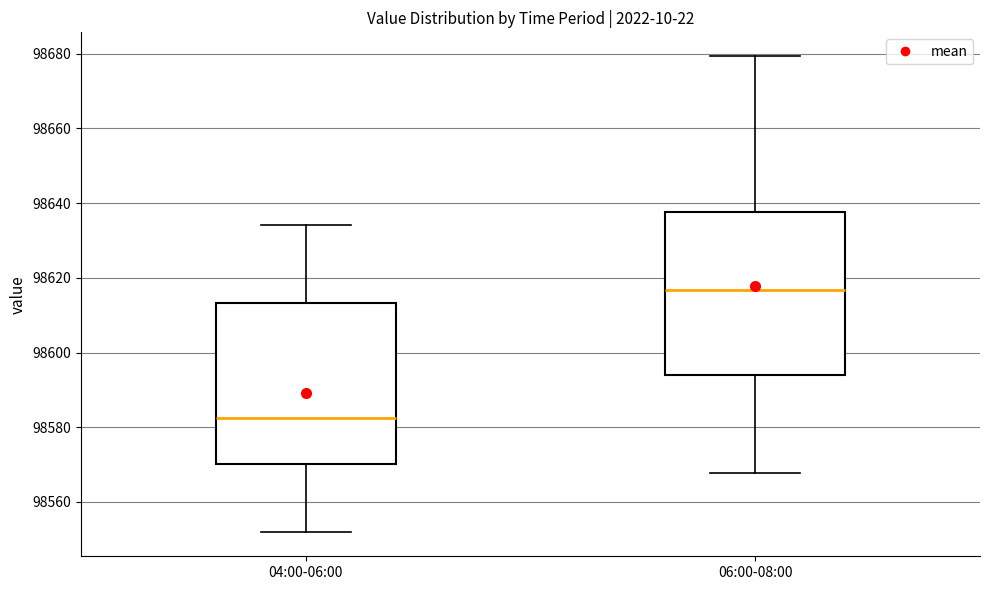

Reading left to right, read every box against the y-axis: the position of its median line, the range the box covers, and the ends of its whiskers. The values are not printed on the chart, so give them approximately, as read against the axis.

04:00-06:00: median 98582, box 98570 to 98614, whiskers 98552 to 98634
06:00-08:00: median 98616, box 98594 to 98638, whiskers 98568 to 98680